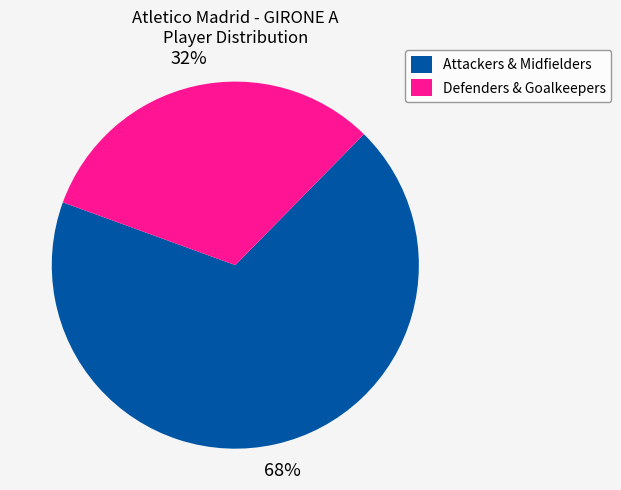

To the nearest percent, what is the average slice percentage?

50%